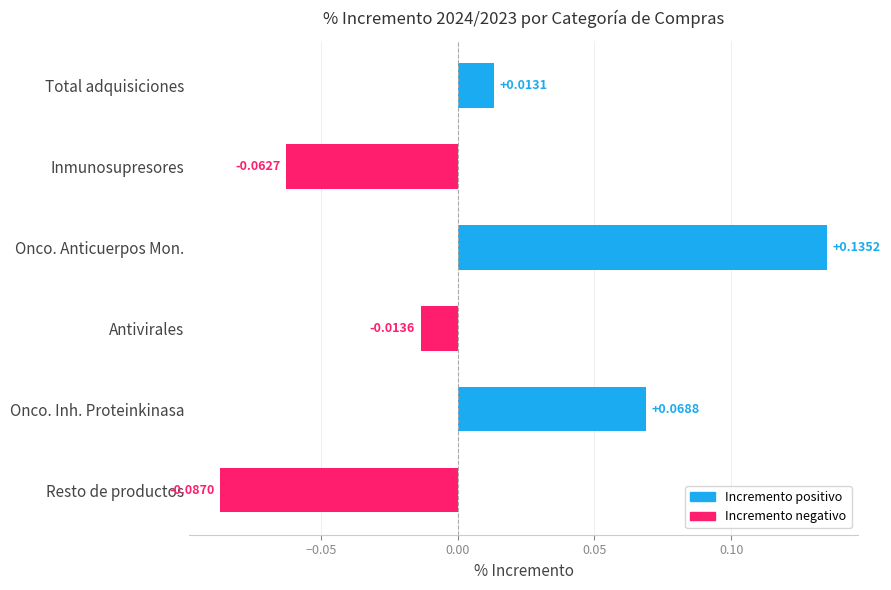

Which has a higher value, Antivirales or Onco. Anticuerpos Mon.?

Onco. Anticuerpos Mon.